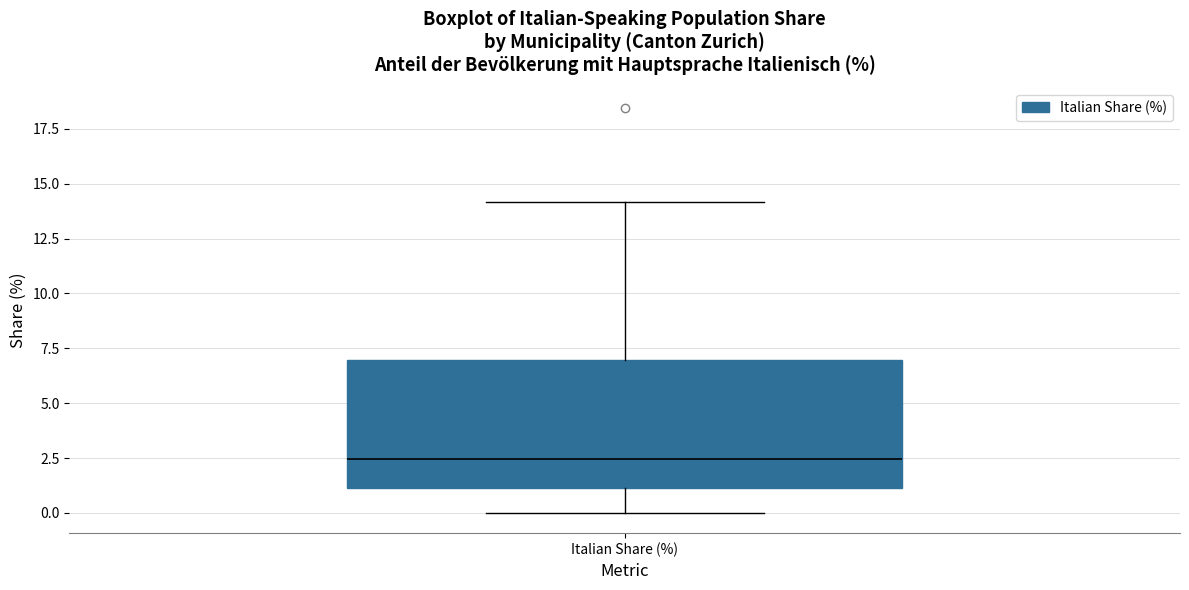

Read this box plot against the y-axis: the position of the median line, the range covered by the box, and the ends of both whiskers. The values are not printed on the chart, so give them approximately, as read against the axis.

median 2.5, box 1.0 to 7.0, whiskers 0.0 to 14.0